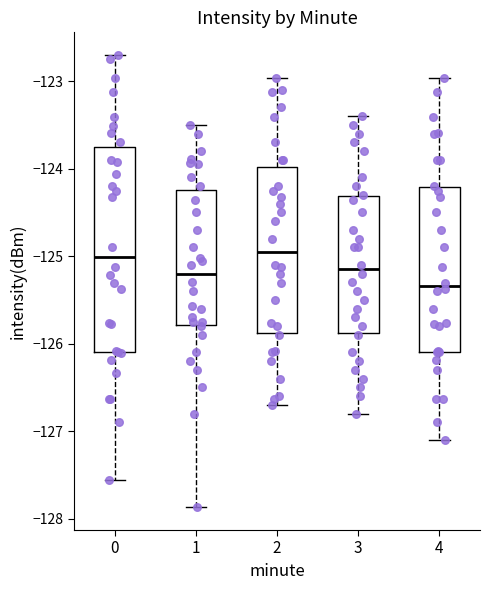

Which box is the tallest, from its lower edge to its upper edge?

0